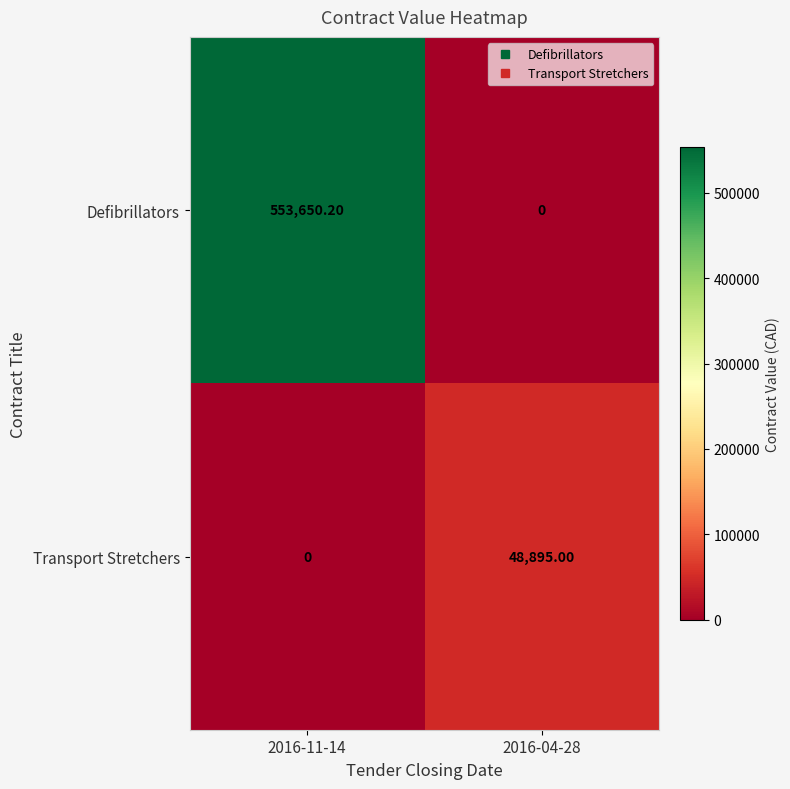

What is the difference between the maximum and minimum values in the Transport Stretchers series?

48895.0